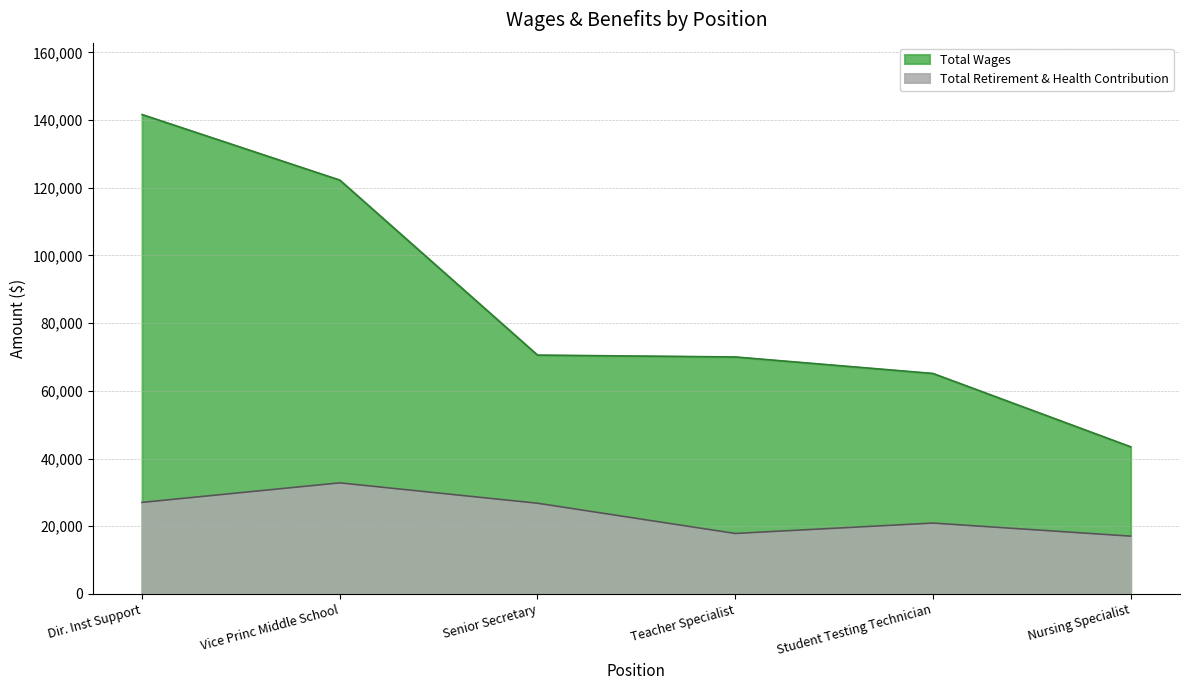

True or false: Total Wages and Total Retirement & Health Contribution cross at least once.

False